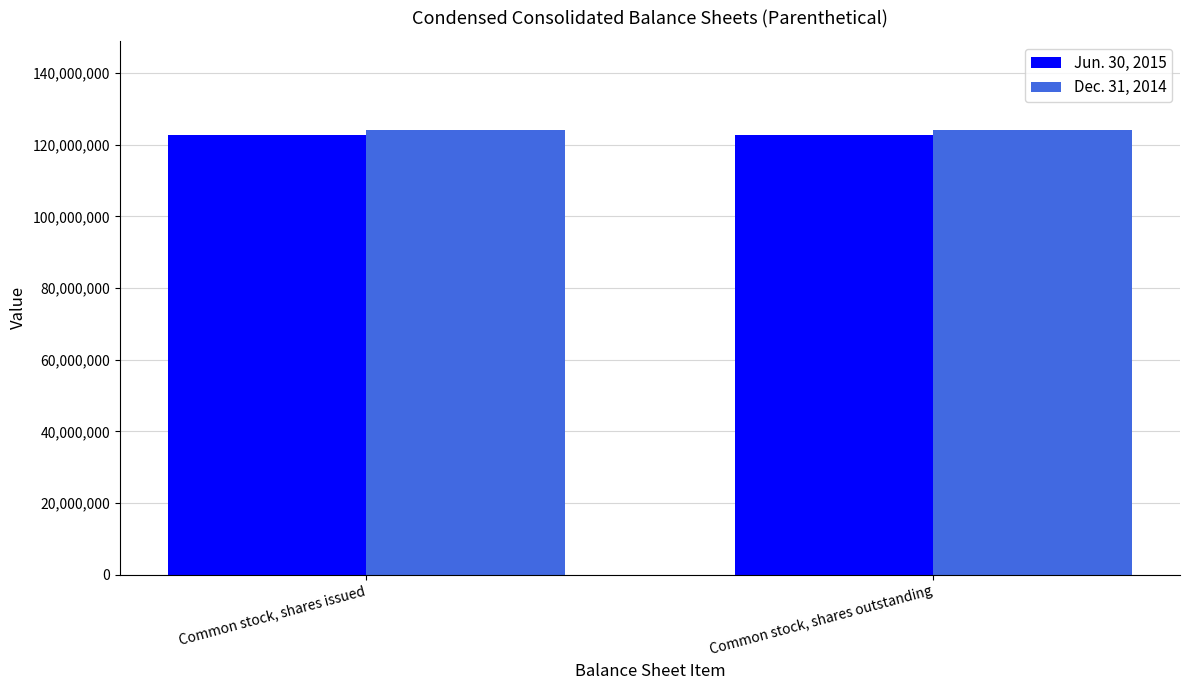

Reading left to right, what are all the values shown in this chart?

Jun. 30, 2015: 122644000	122644000
Dec. 31, 2014: 124129000	124129000